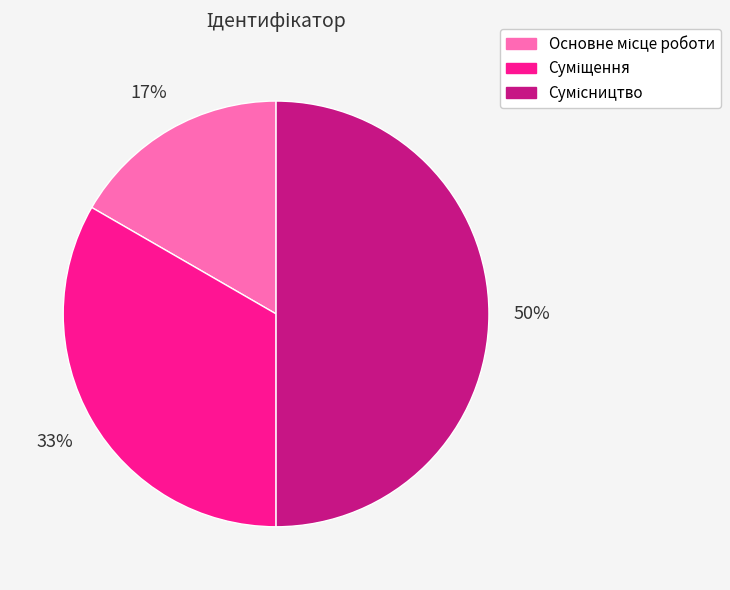

To the nearest percent, what is the average slice percentage?

33%